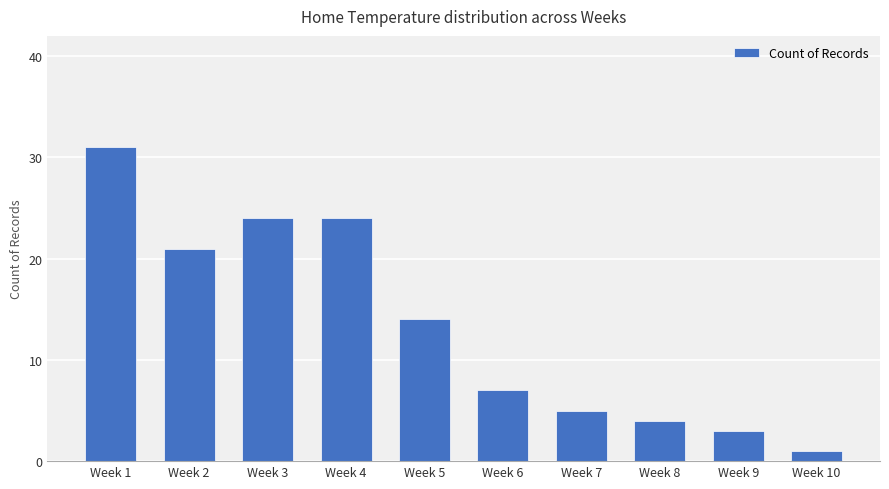

Does the chart contain stacked bars?

No